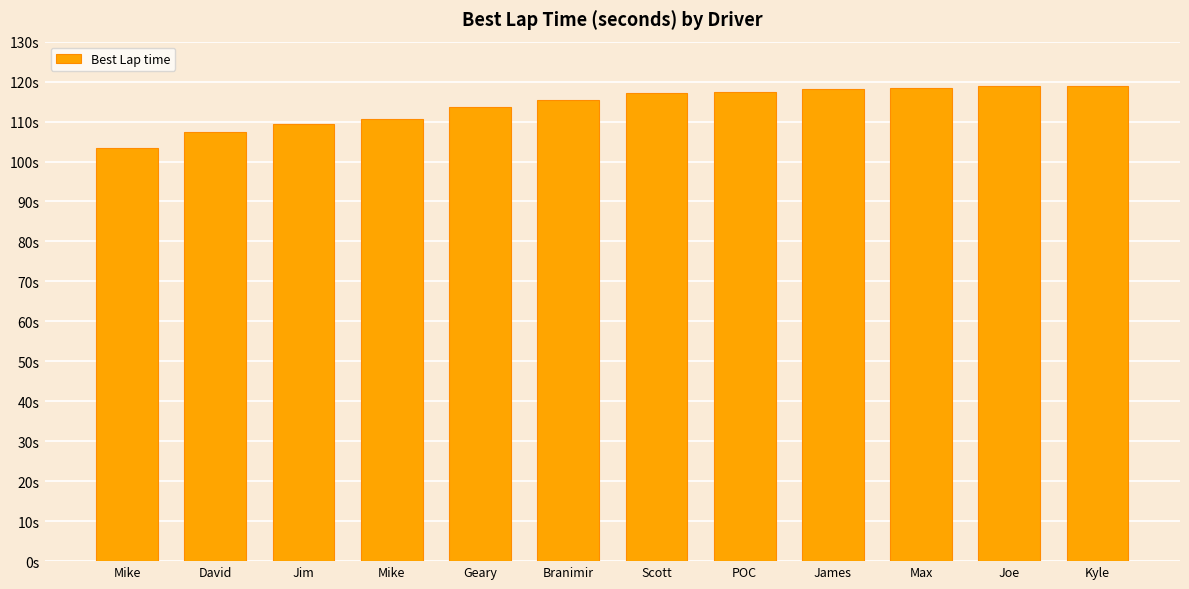

Between Scott and David, which is larger?

Scott